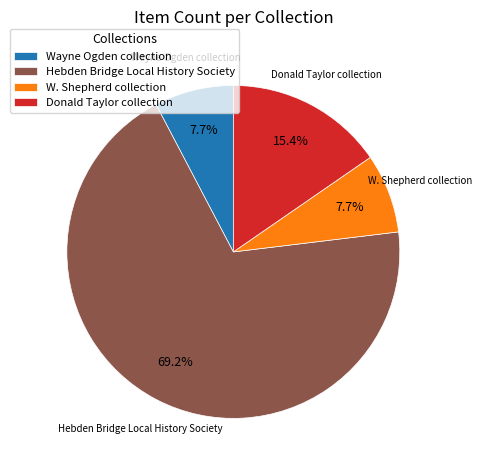

Count the number of slices in the pie.

4